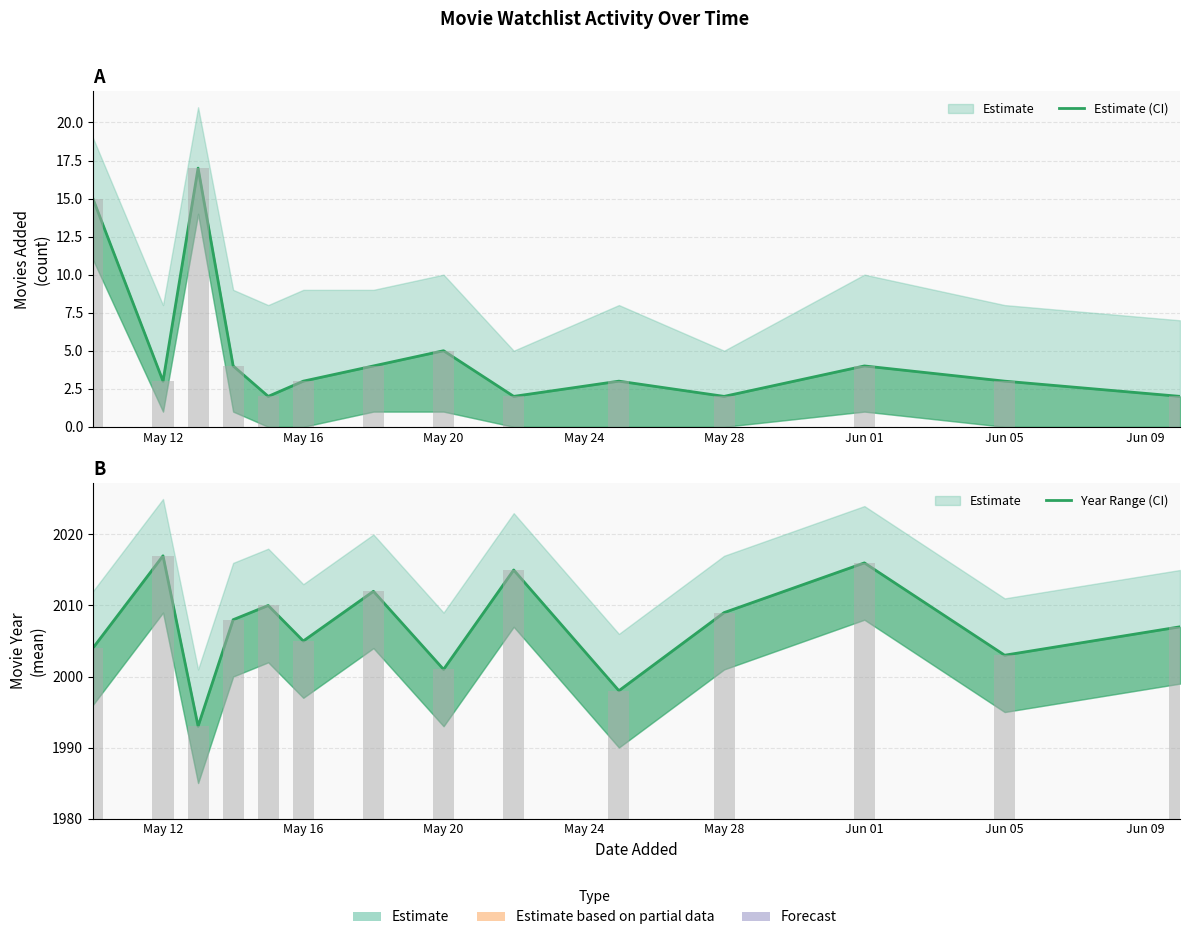

Are the bars grouped side by side (vs. stacked)?

Yes